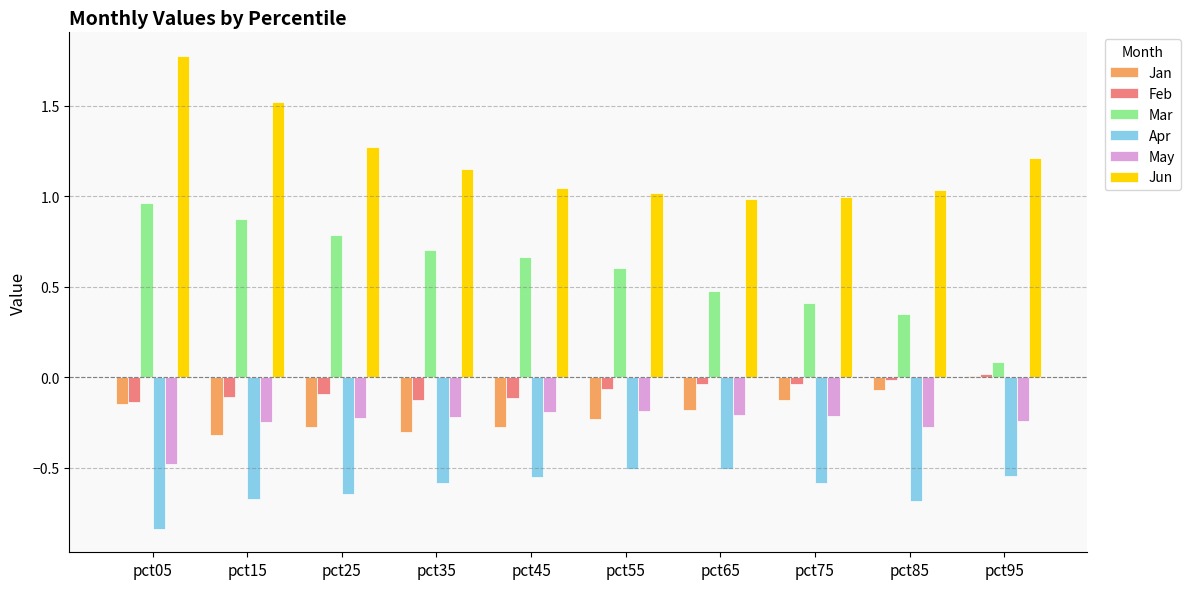

What is the highest value of the Jun series?

1.8